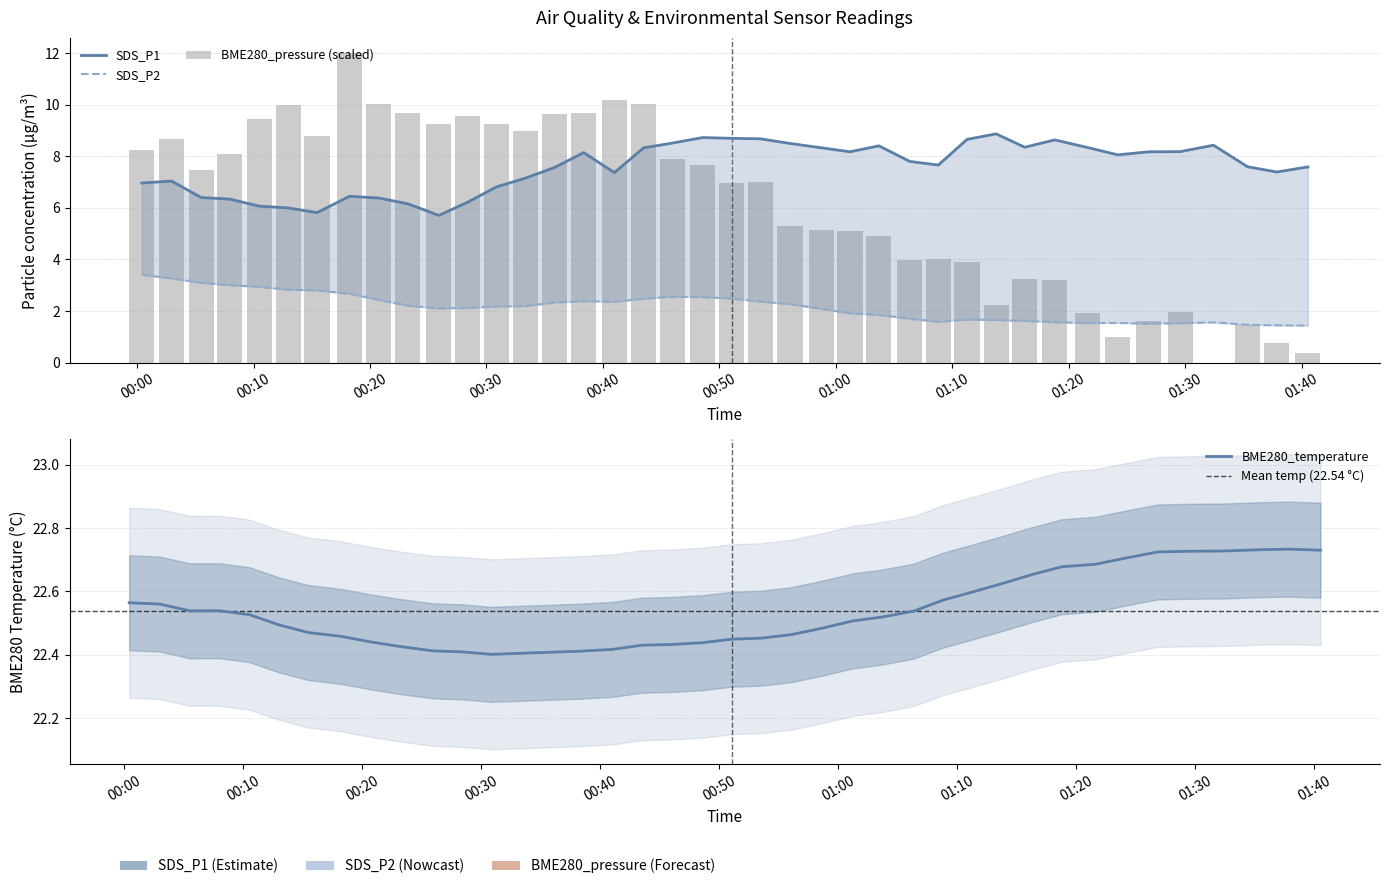

What position from the left is 2022/09/12 00:10:29?

5